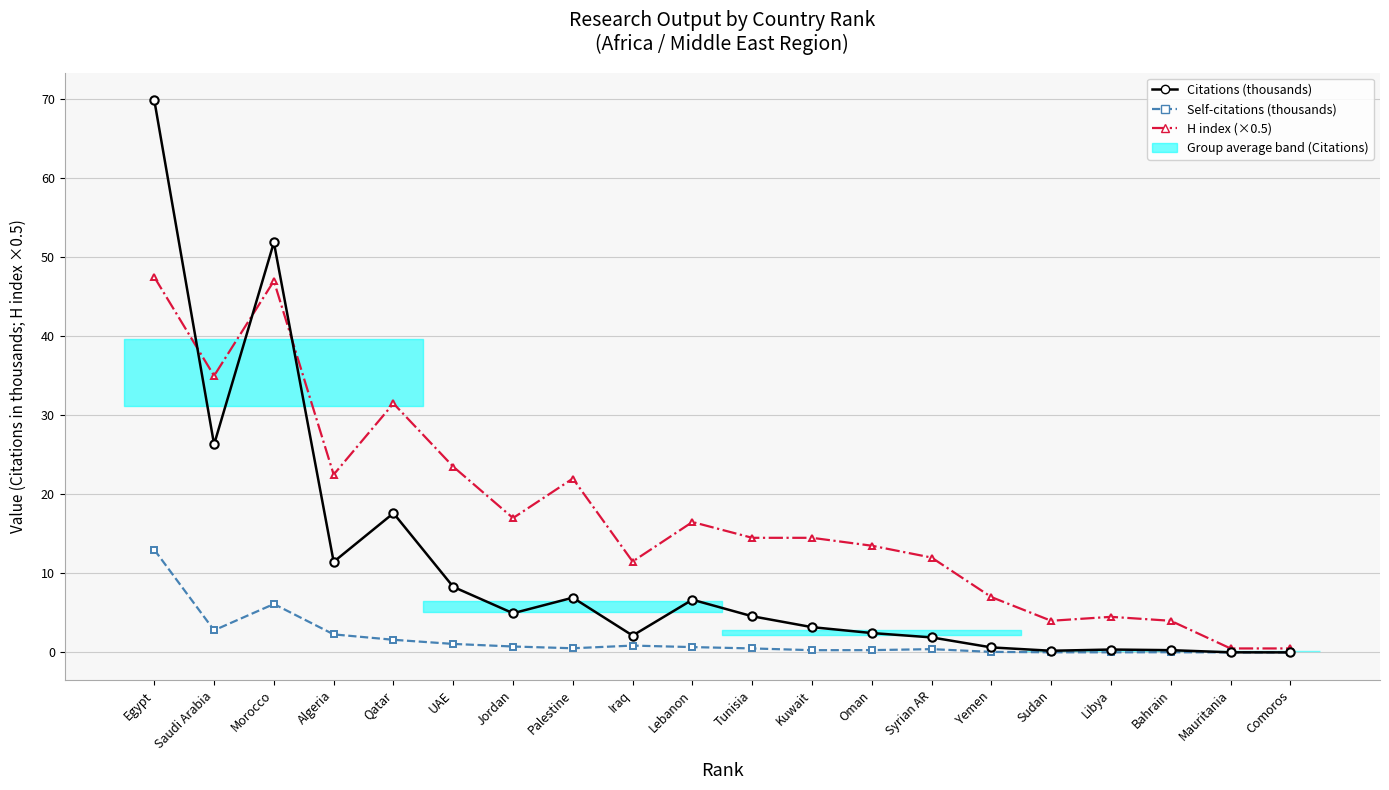

Is this an area chart (filled region under the line)?

No